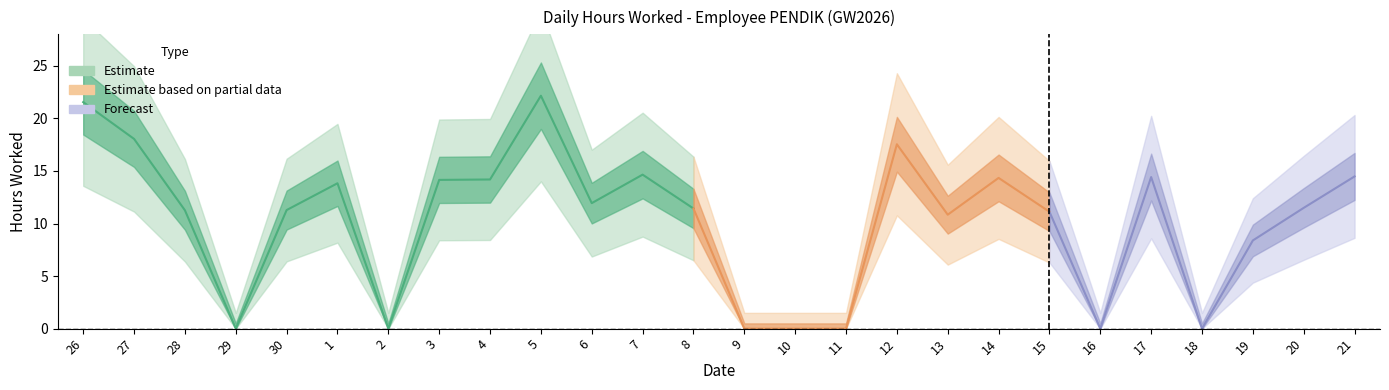

Rank the categories by value from lowest to highest.

29, 2, 9, 10, 11, 16, 18, 19, 13, 15, 28, 30, 8, 20, 6, 1, 3, 4, 14, 17, 21, 7, 12, 27, 26, 5